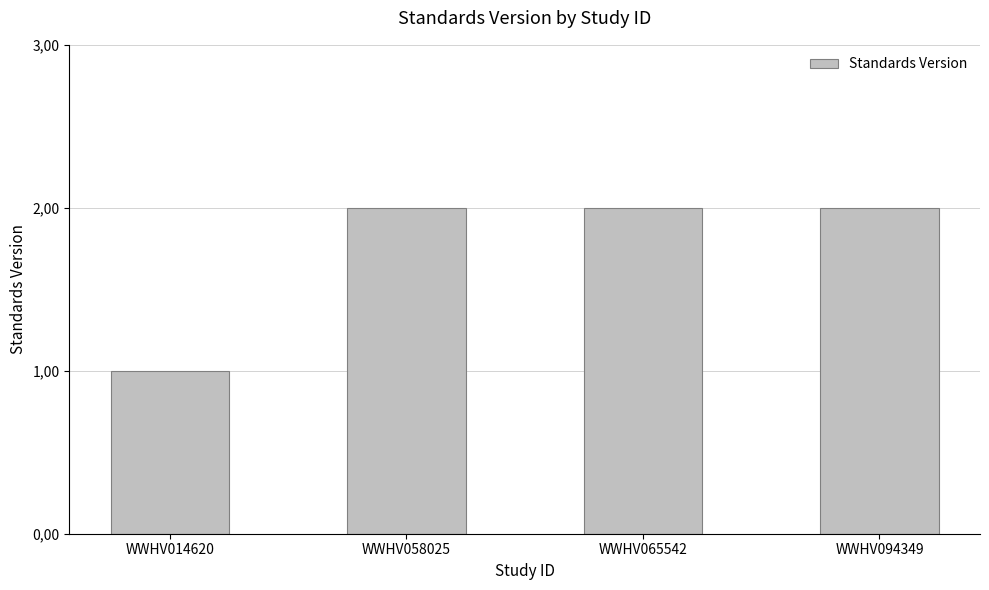

Rank the categories by value from highest to lowest.

WWHV058025, WWHV065542, WWHV094349, WWHV014620